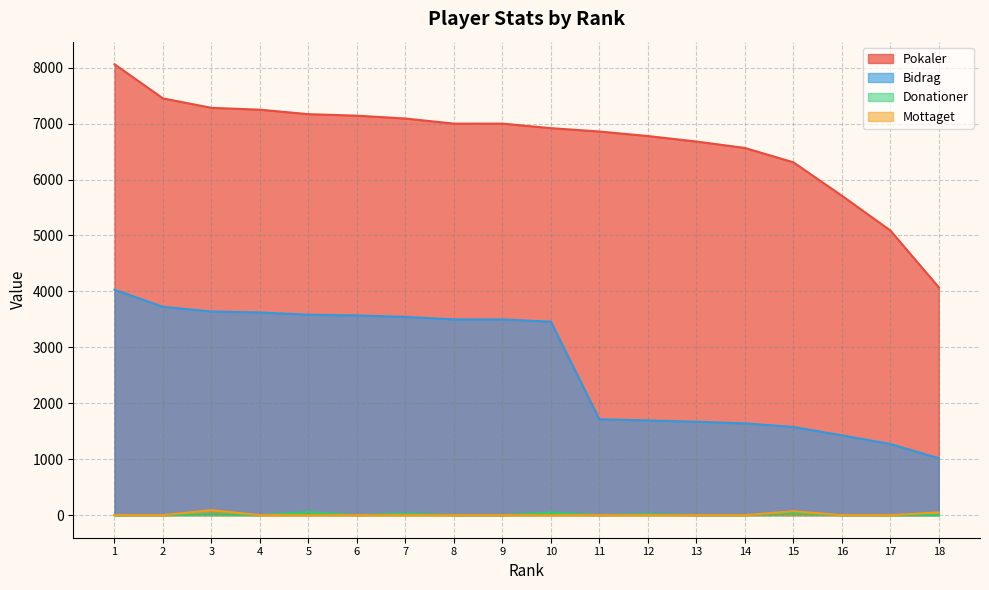

Reading left to right, transcribe all the data shown in this chart.

Pokaler: 1=8062	2=7451	3=7282	4=7249	5=7169	6=7142	7=7091	8=7000	9=7000	10=6919	11=6859	12=6778	13=6680	14=6565	15=6309	16=5712	17=5090	18=4074
Bidrag: 1=4031	2=3725	3=3641	4=3624	5=3584	6=3571	7=3545	8=3500	9=3500	10=3459	11=1714	12=1694	13=1670	14=1641	15=1577	16=1428	17=1272	18=1018
Donationer: 1=0	2=0	3=20	4=0	5=56	6=0	7=28	8=0	9=0	10=48	11=0	12=20	13=0	14=0	15=38	16=0	17=0	18=0
Mottaget: 1=0	2=0	3=90	4=0	5=0	6=0	7=0	8=0	9=0	10=0	11=0	12=0	13=0	14=0	15=70	16=0	17=0	18=50